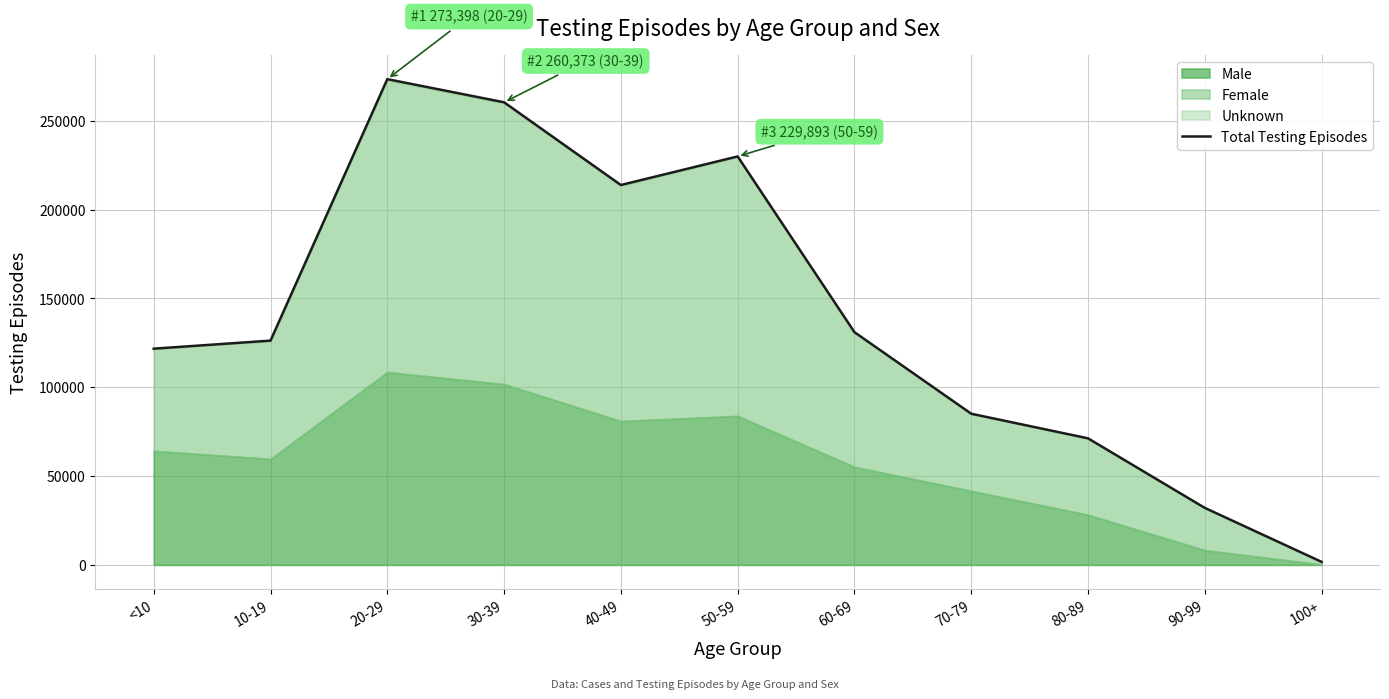

How many lines are shown in the chart?

1